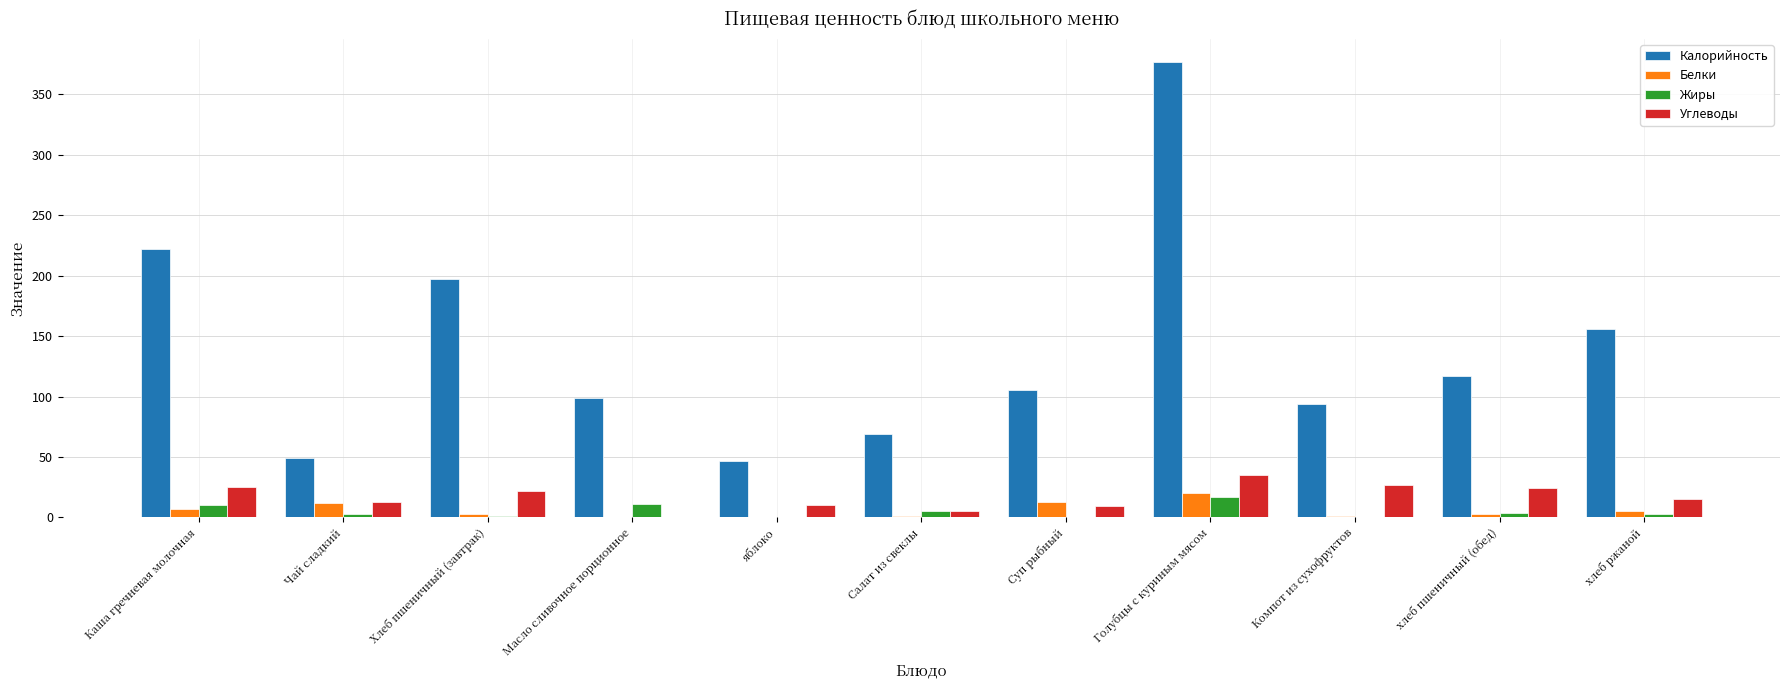

What is the spread (max minus min) of values at Салат из свеклы?

68.2